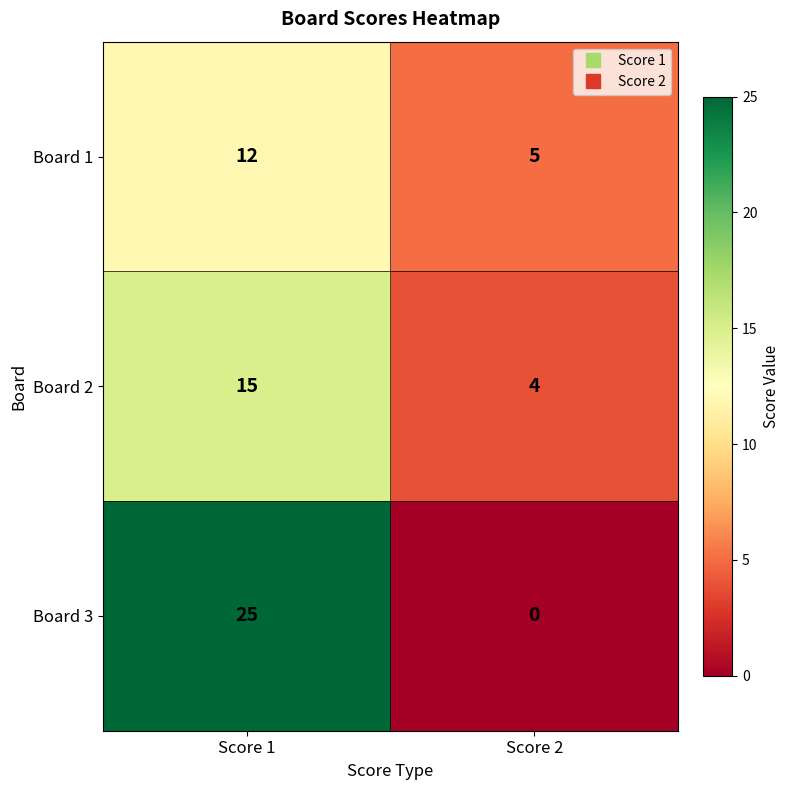

What is the difference between the maximum and minimum values in the Board 3 series?

25